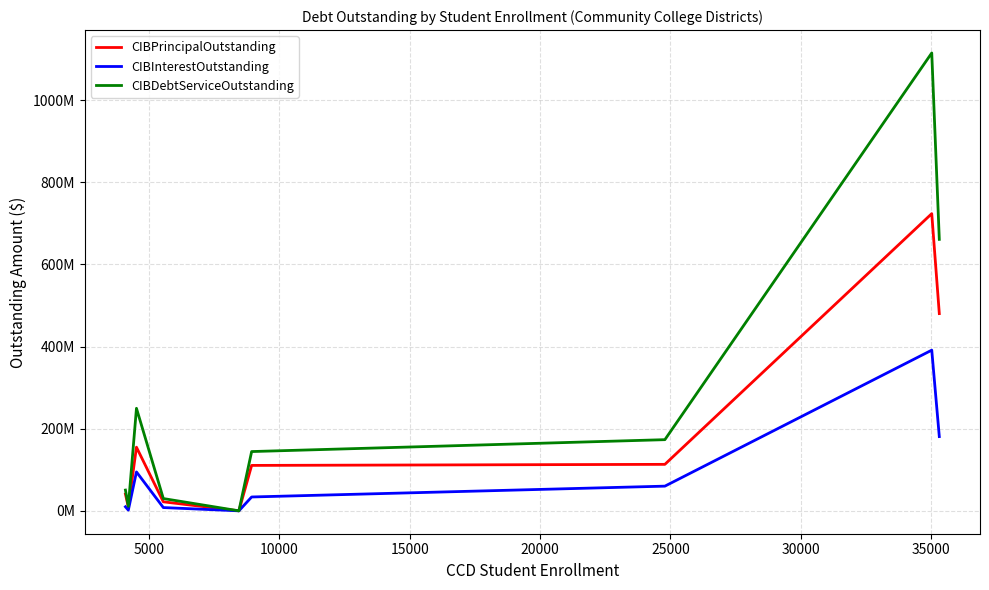

True or false: CIBDebtServiceOutstanding and CIBInterestOutstanding intersect in this chart.

False